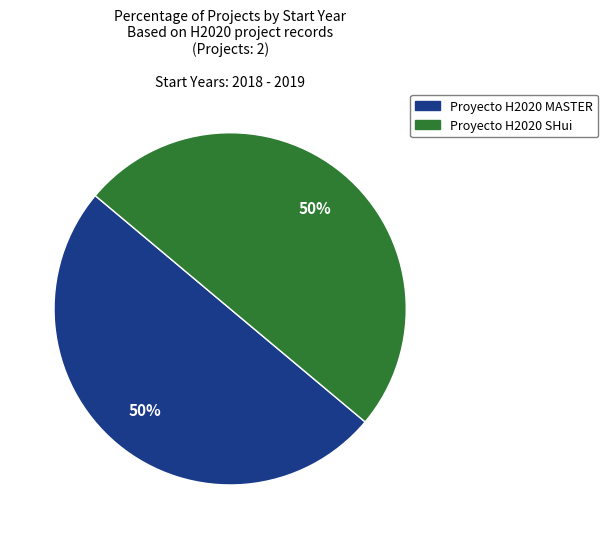

Count the number of slices in the pie.

2